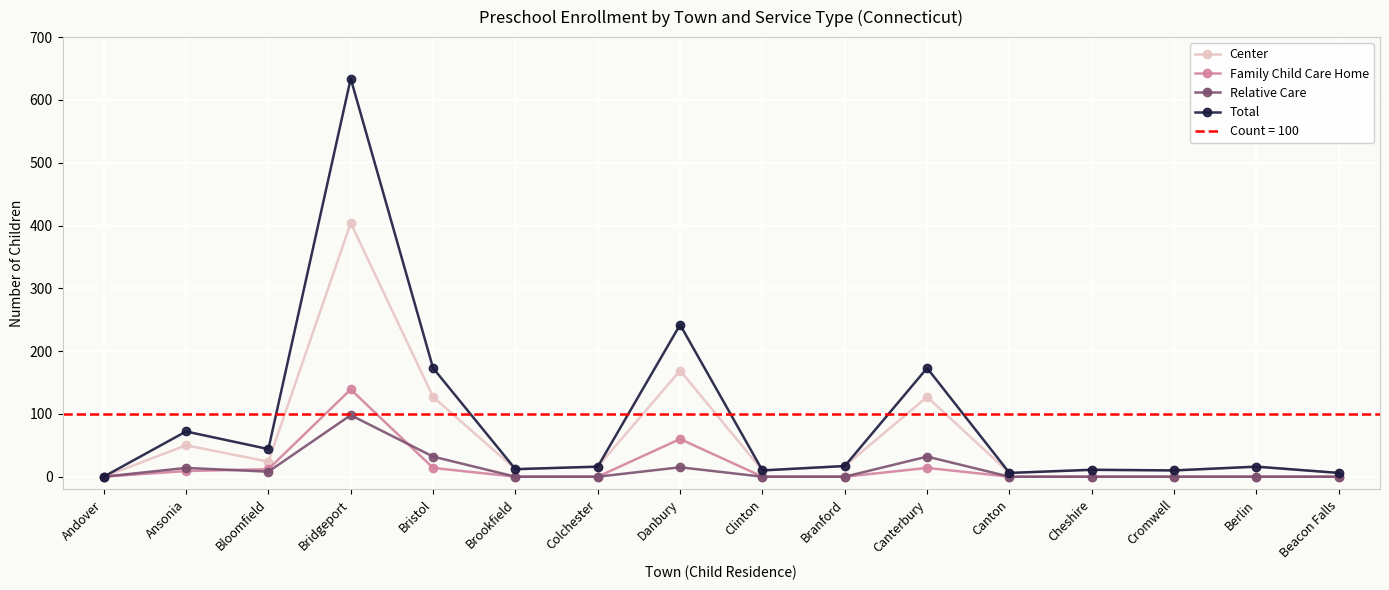

The value of Total at Berlin is 16. True or false?

True